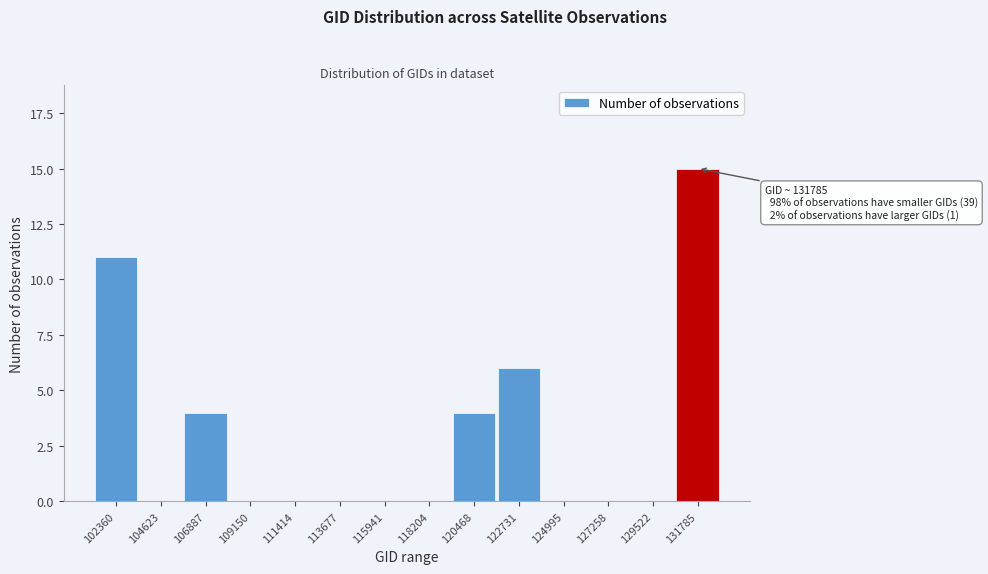

Reading left to right, list all the values displayed in this chart.

102360=11	104623=0	106887=4	109150=0	111414=0	113677=0	115941=0	118204=0	120468=4	122731=6	124995=0	127258=0	129522=0	131785=15